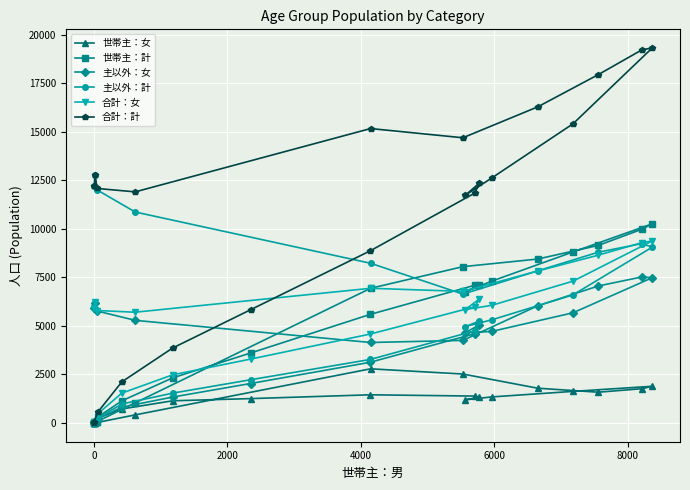

What is the greatest value displayed?

19306